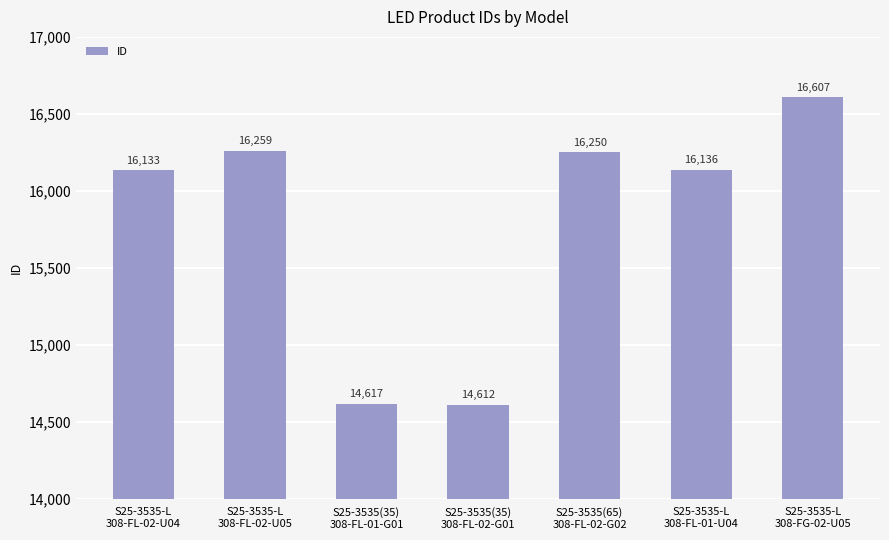

What position from the right is S25-3535-L
308-FG-02-U05?

1